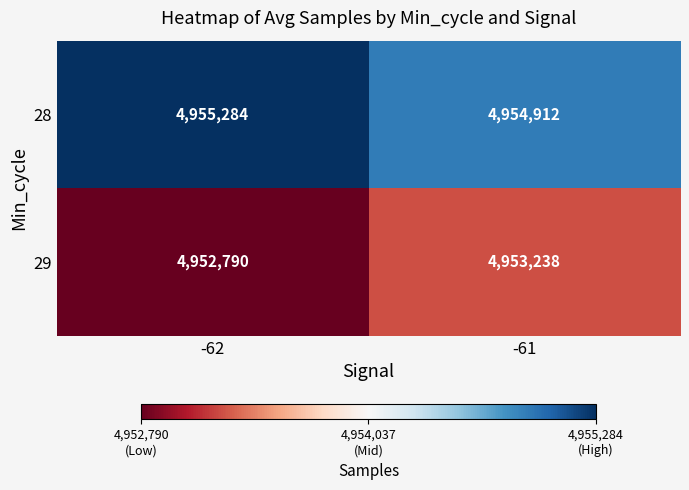

True or false: 28 has a value of 8094308 at -61.

False